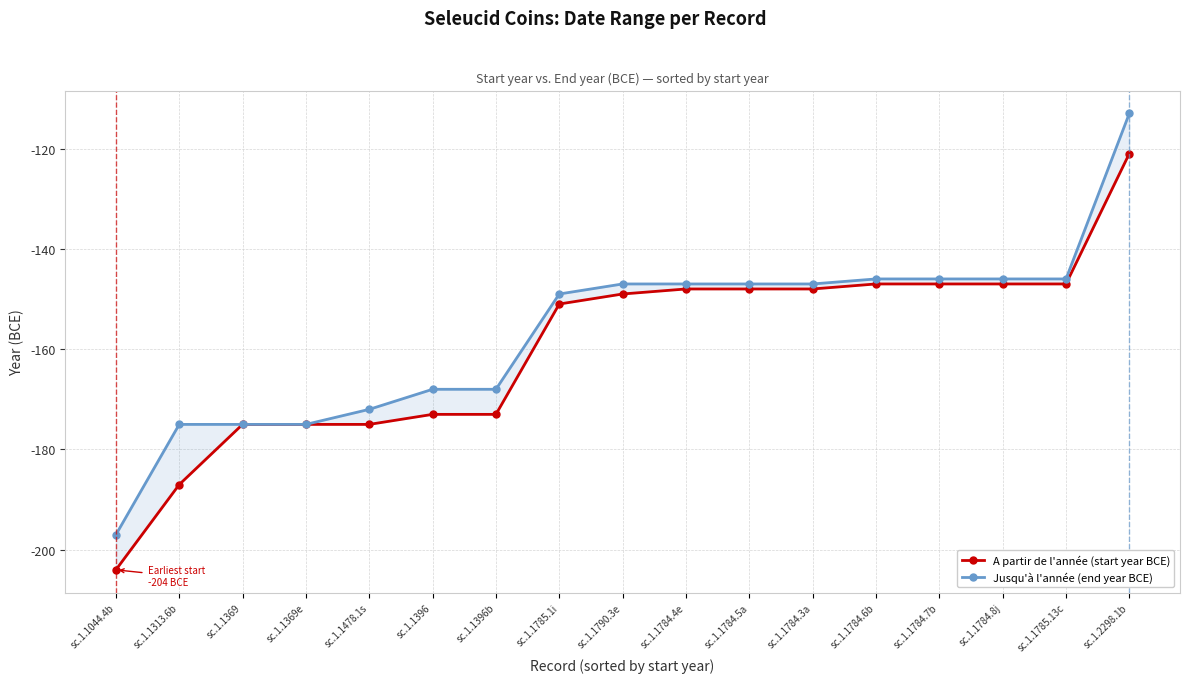

List the labels in order of A partir de l'année (start year BCE) value, smallest first.

sc.1.1044.4b, sc.1.1313.6b, sc.1.1369, sc.1.1369e, sc.1.1478.1s, sc.1.1396, sc.1.1396b, sc.1.1785.1i, sc.1.1790.3e, sc.1.1784.4e, sc.1.1784.5a, sc.1.1784.3a, sc.1.1784.6b, sc.1.1784.7b, sc.1.1784.8j, sc.1.1785.13c, sc.1.2298.1b